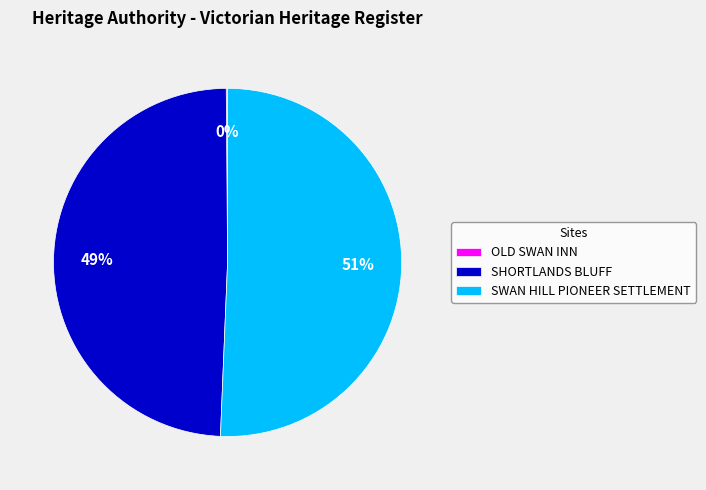

The SWAN HILL PIONEER SETTLEMENT slice represents 62% of the pie. True or false?

False